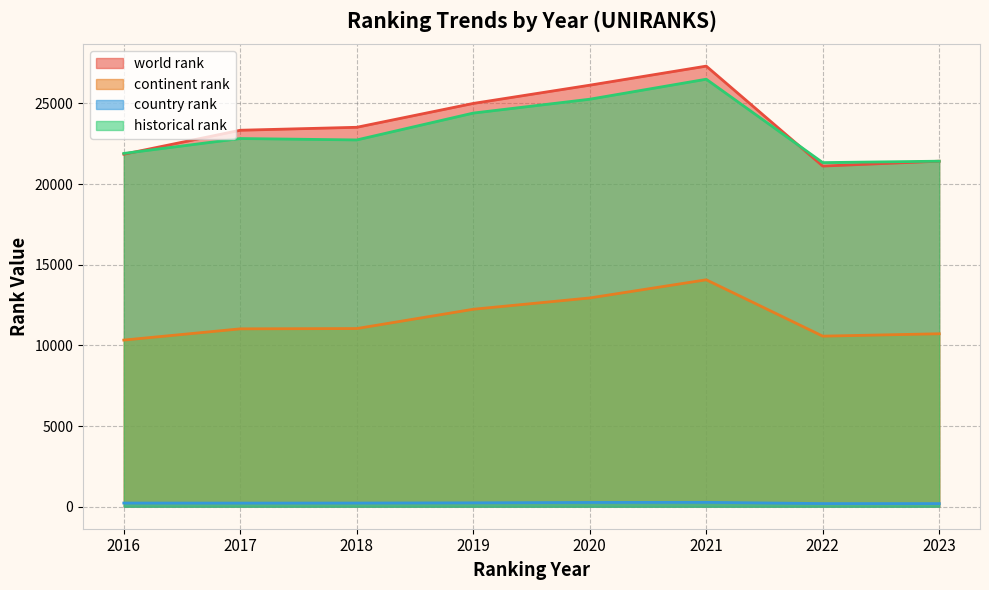

Is it true that continent rank equals 14739.6 at 2017?

False